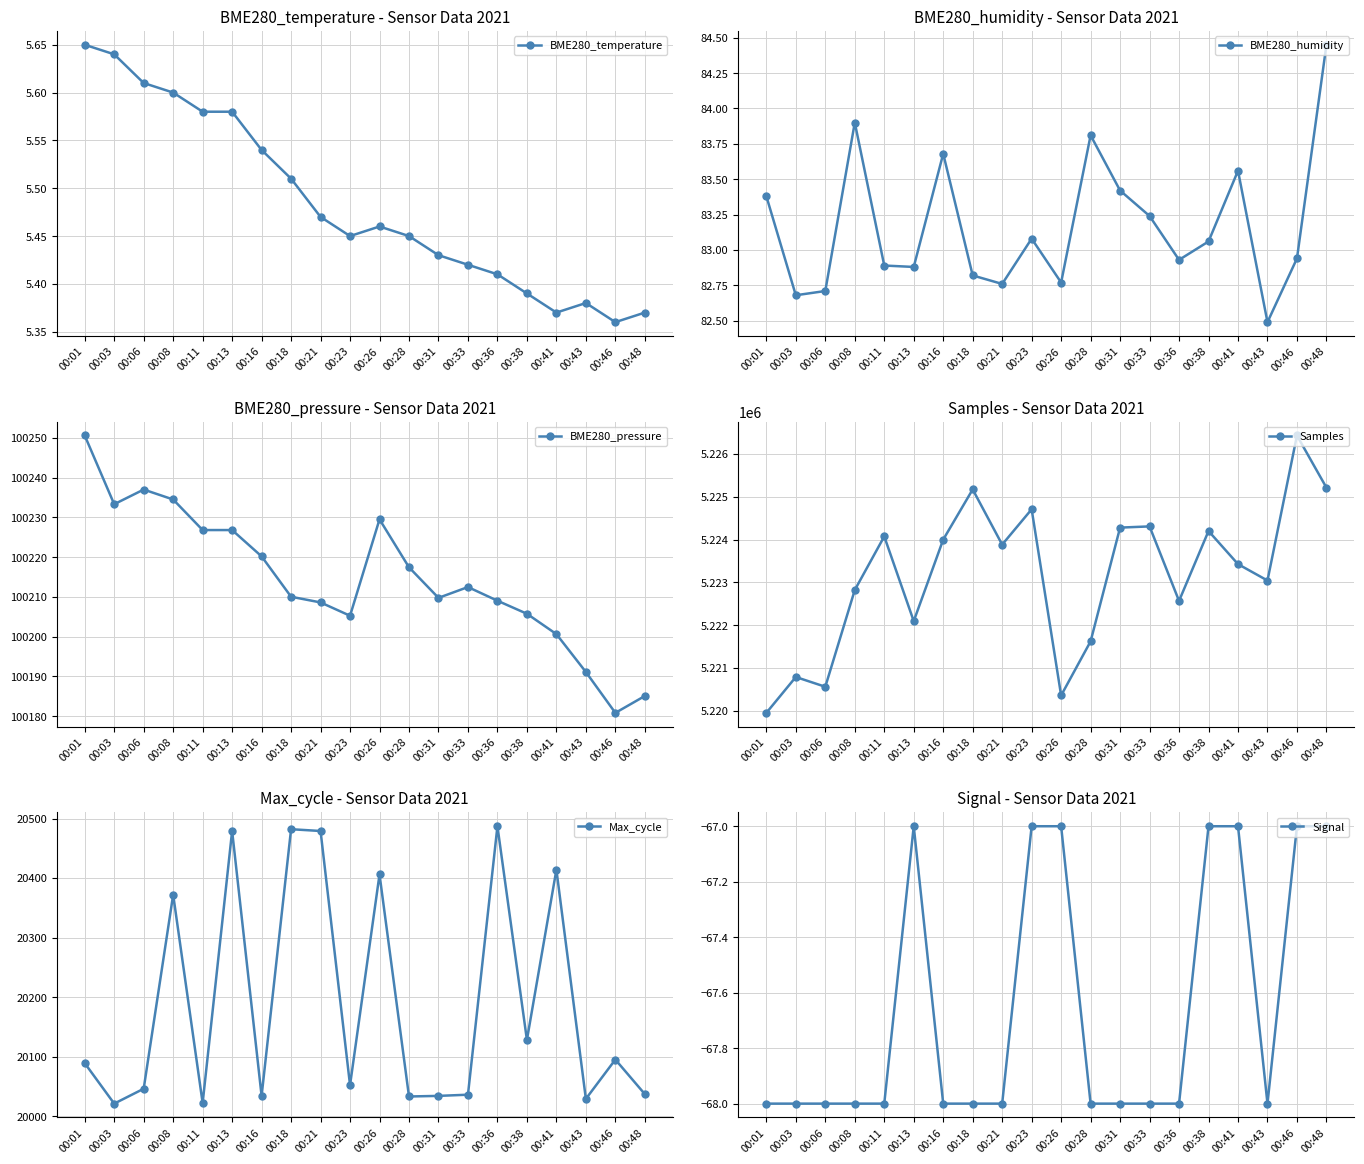

Reading left to right, transcribe all the data shown in this chart.

BME280_temperature: 5.7	5.6	5.6	5.6	5.6	5.6	5.5	5.5	5.5	5.5	5.5	5.5	5.4	5.4	5.4	5.4	5.4	5.4	5.4	5.4
BME280_humidity: 83.4	82.7	82.7	83.9	82.9	82.9	83.7	82.8	82.8	83.1	82.8	83.8	83.4	83.2	82.9	83.1	83.6	82.5	82.9	84.5
BME280_pressure: 100250.6	100233.3	100237.0	100234.5	100226.8	100226.8	100220.2	100210.1	100208.6	100205.3	100229.5	100217.5	100209.8	100212.5	100209.1	100205.8	100200.7	100191.1	100180.8	100185.1
Samples: 5219953.0	5220791.0	5220563.0	5222822.0	5224074.0	5222096.0	5224000.0	5225172.0	5223883.0	5224708.0	5220360.0	5221624.0	5224280.0	5224308.0	5222568.0	5224200.0	5223427.0	5223044.0	5226431.0	5225213.0
Max_cycle: 20089.0	20021.0	20046.0	20372.0	20022.0	20479.0	20034.0	20482.0	20479.0	20052.0	20406.0	20033.0	20034.0	20036.0	20487.0	20128.0	20414.0	20029.0	20095.0	20037.0
Signal: -68.0	-68.0	-68.0	-68.0	-68.0	-67.0	-68.0	-68.0	-68.0	-67.0	-67.0	-68.0	-68.0	-68.0	-68.0	-67.0	-67.0	-68.0	-67.0	-67.0